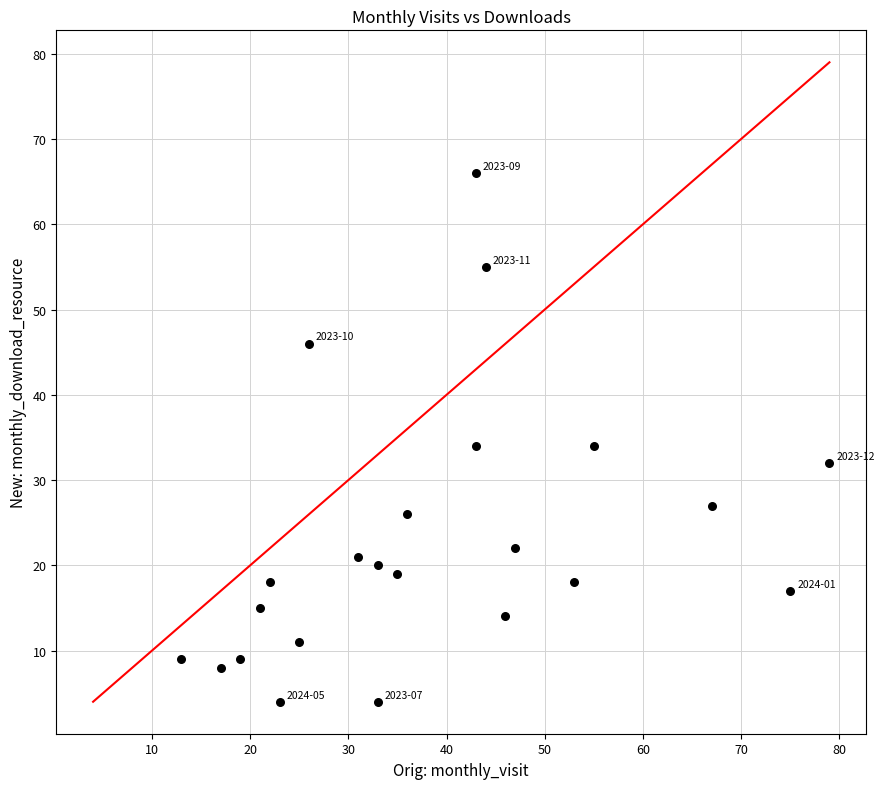

What is the range of Y values (max minus min)?

62